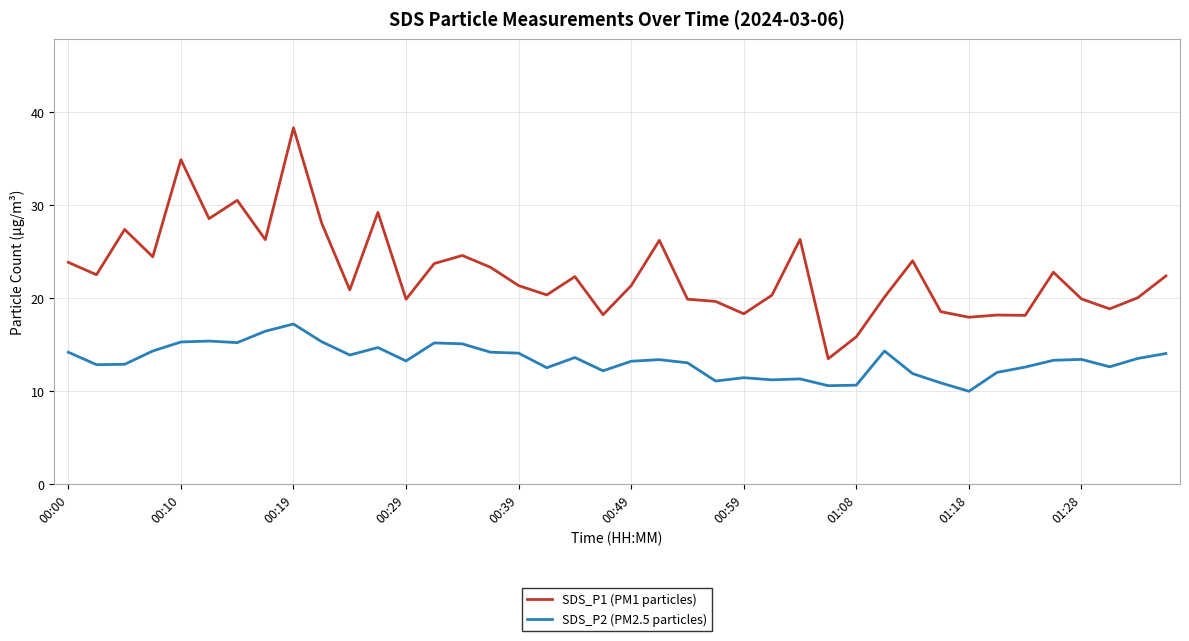

Does the chart display data point markers on the line(s)?

No